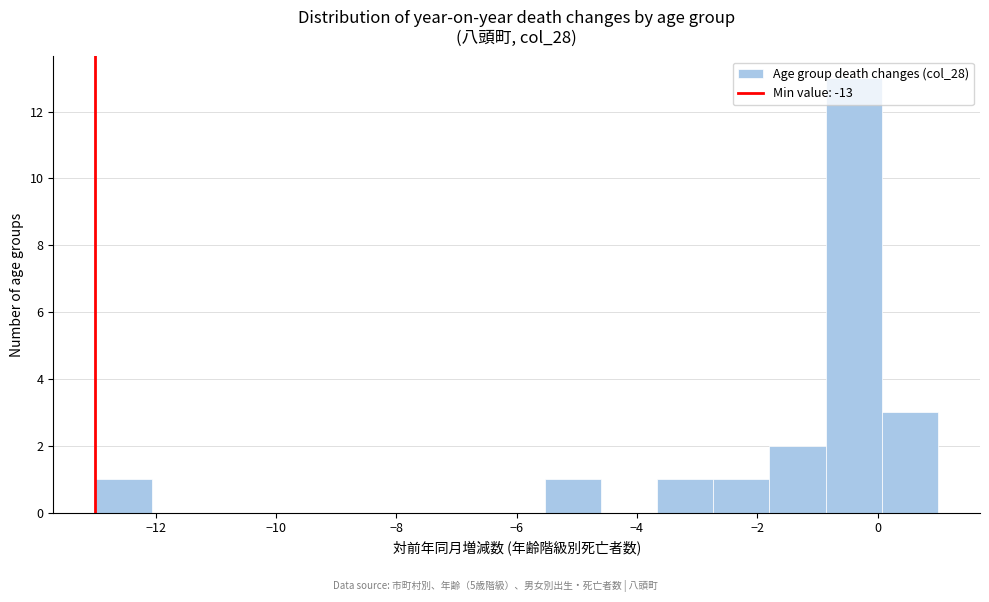

Which range on the x-axis has the tallest bar?

-0.8 to 0.0